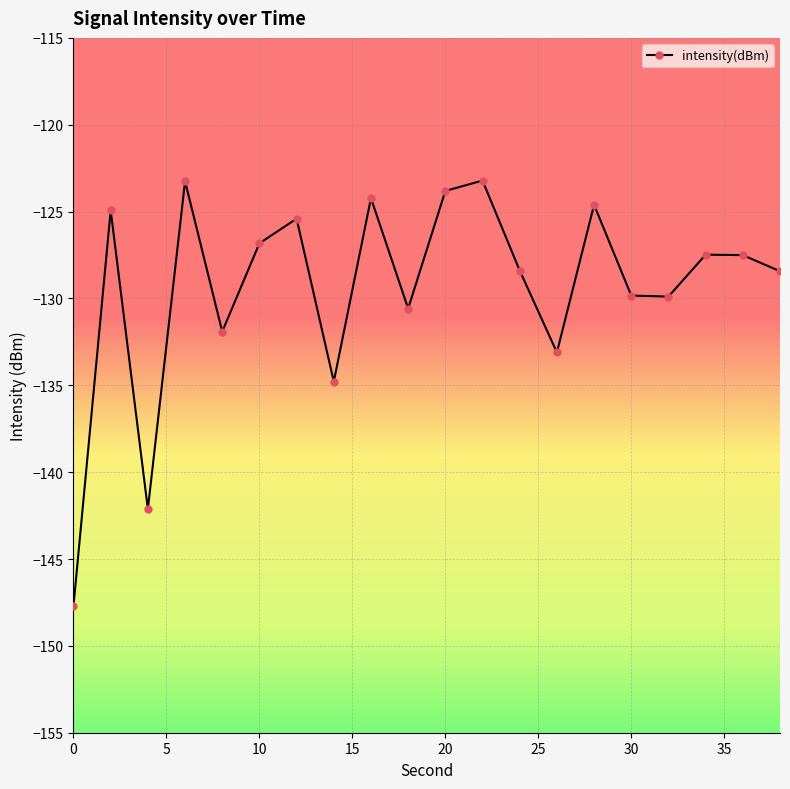

True or false: the data has more than 1 interior local peaks.

True